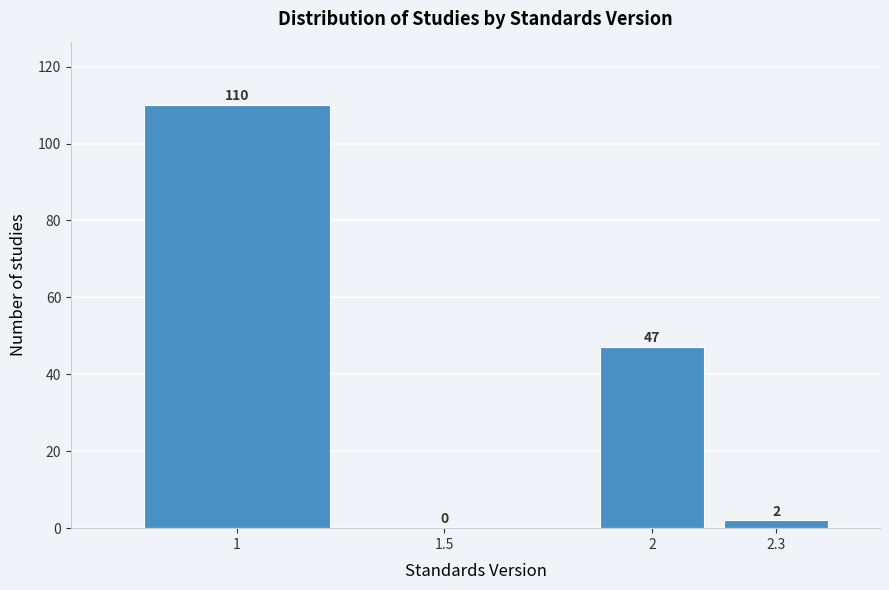

Reading left to right, list all the values displayed in this chart.

1=110	1.5=0	2=47	2.3=2